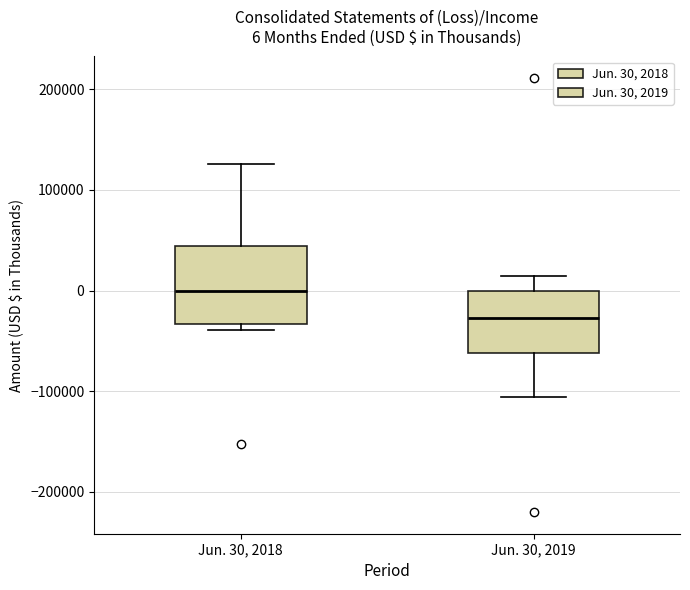

Which box has the lowest median line?

Jun. 30, 2019